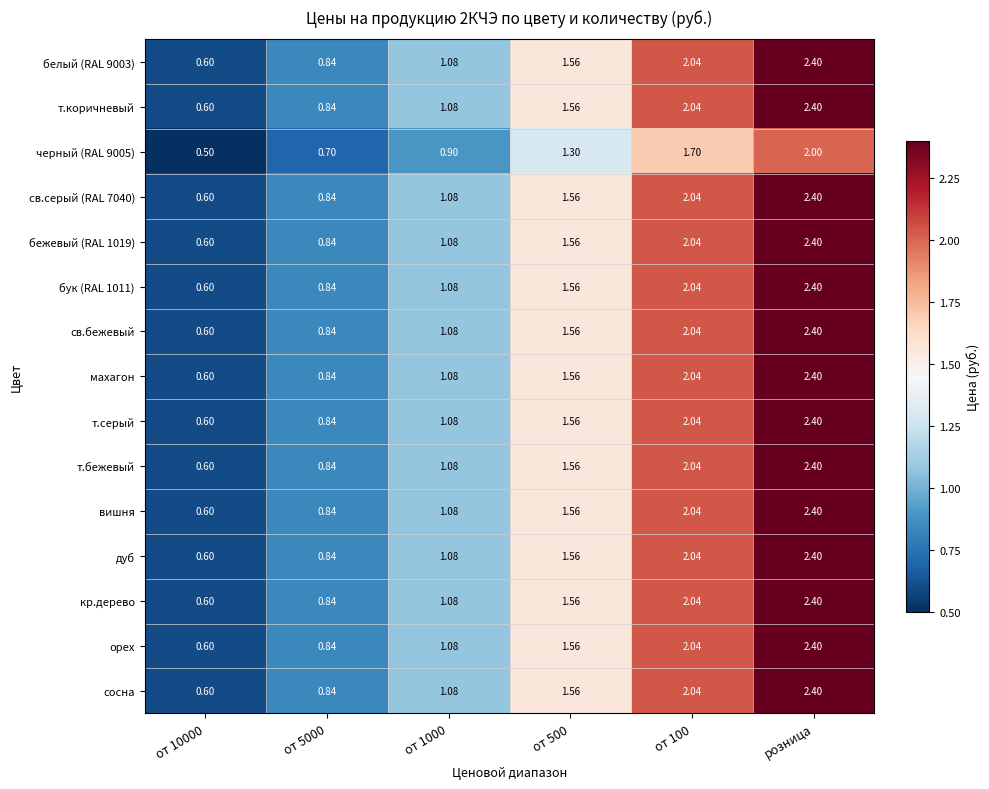

Which category has the highest value across all series?

розница